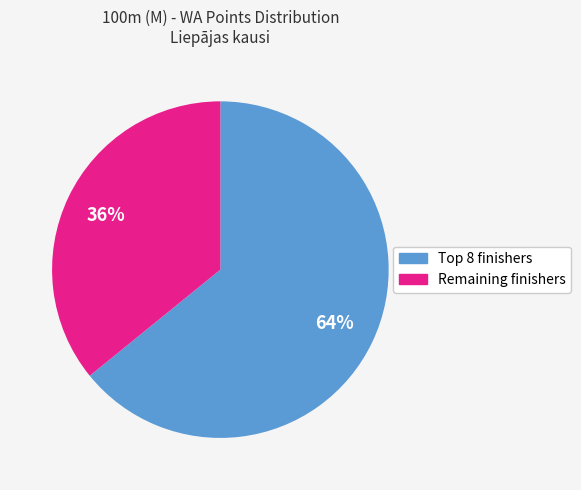

Is there a majority slice in this chart?

Yes